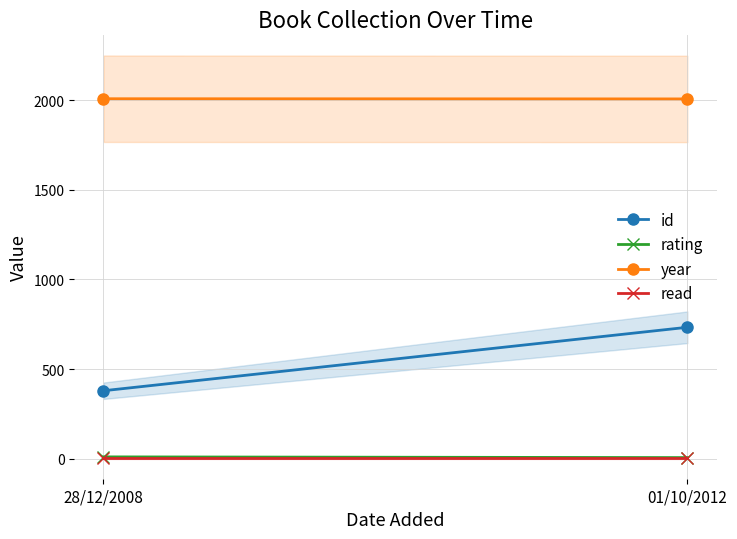

Rank the categories by id value from highest to lowest.

01/10/2012, 28/12/2008